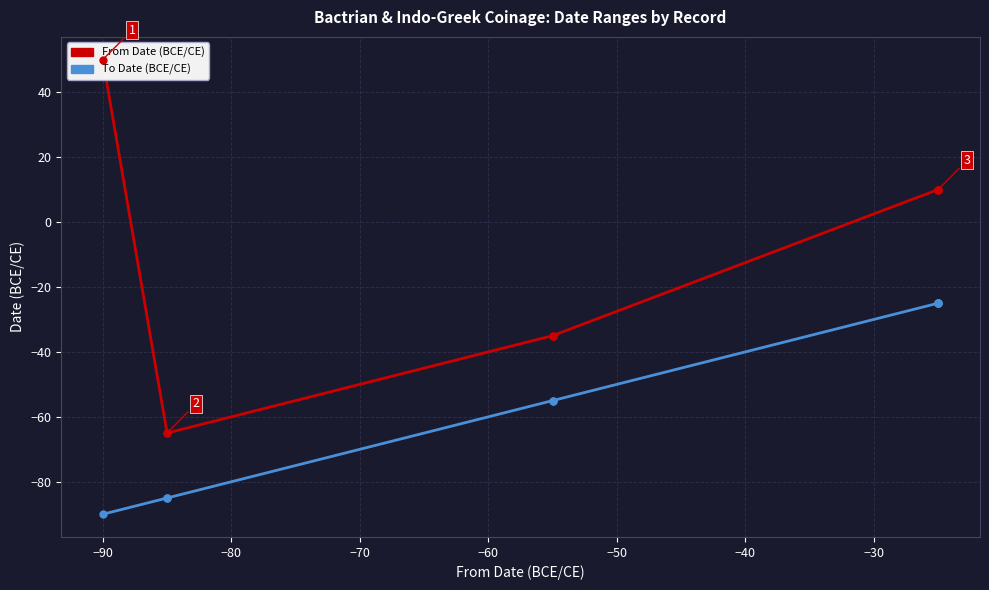

What are all the series names shown in the legend?

From Date (BCE/CE), To Date (BCE/CE)